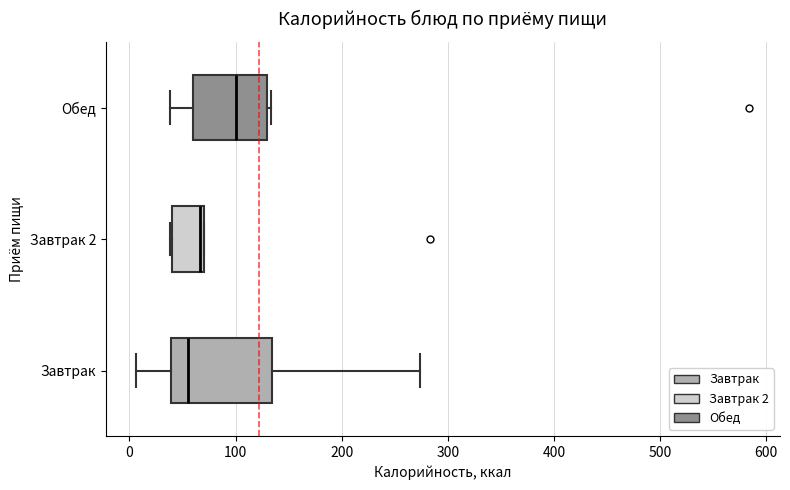

Reading bottom to top, read every box against the x-axis: the position of its median line, the range the box covers, and the ends of its whiskers. The values are not printed on the chart, so give them approximately, as read against the axis.

Завтрак: median 60, box 40 to 130, whiskers 10 to 270
Завтрак 2: median 70 (just left of the box's right edge), box 40 to 70, whiskers 40 to 70
Обед: median 100, box 60 to 130, whiskers 40 to 130 (just right of the box's right edge)